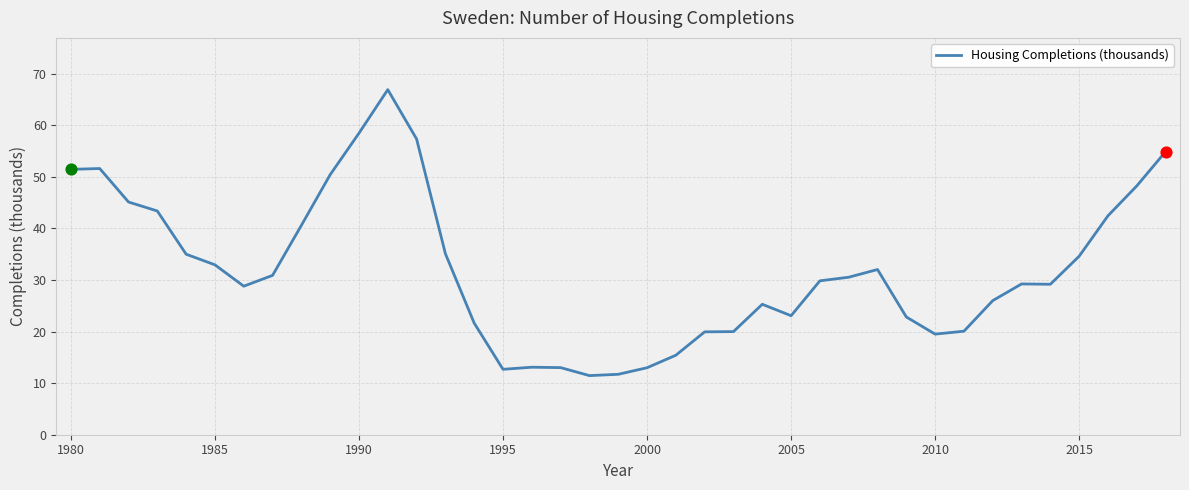

What is the greatest value displayed?

66.9